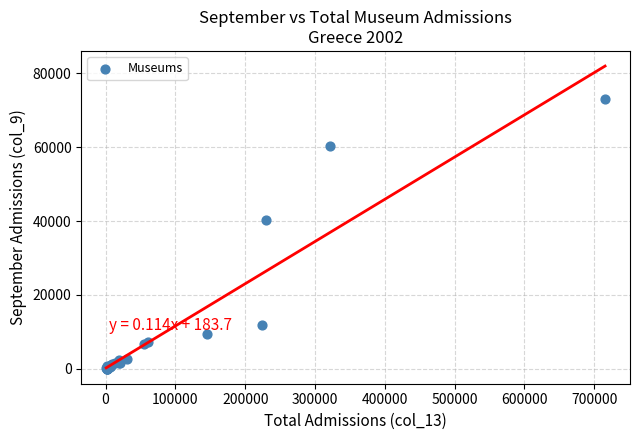

What Y value in the scatter plot is closest to 36520?

40183